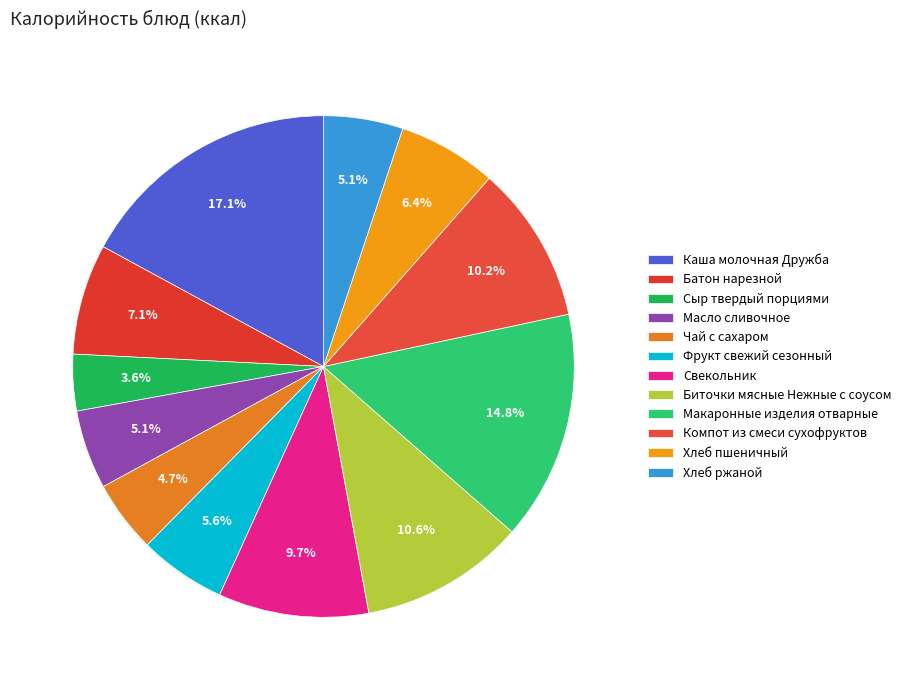

To the nearest percent, what percentage of the pie is Батон нарезной?

7%